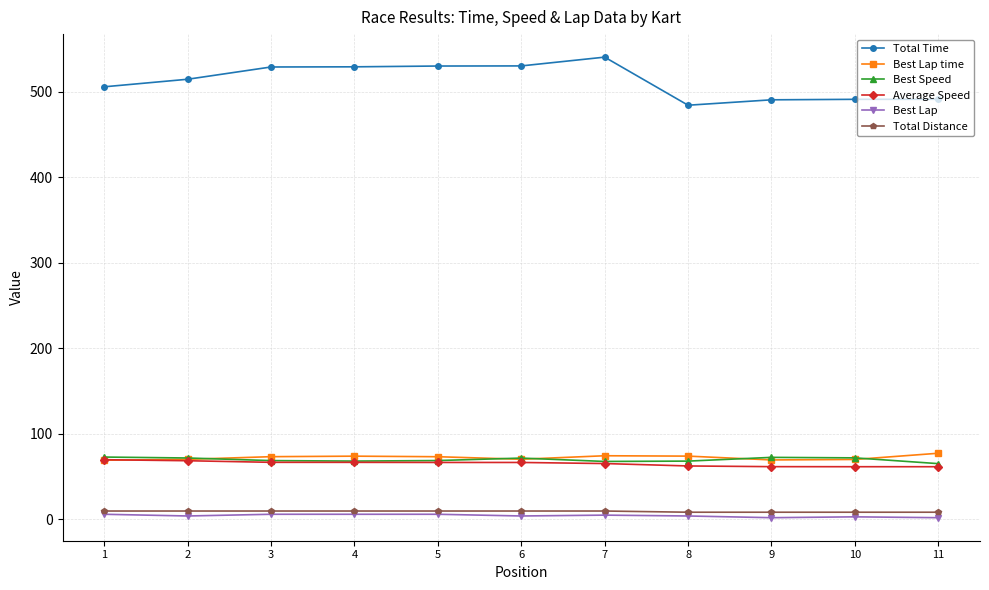

True or false: Total Time and Average Speed cross at least once.

False